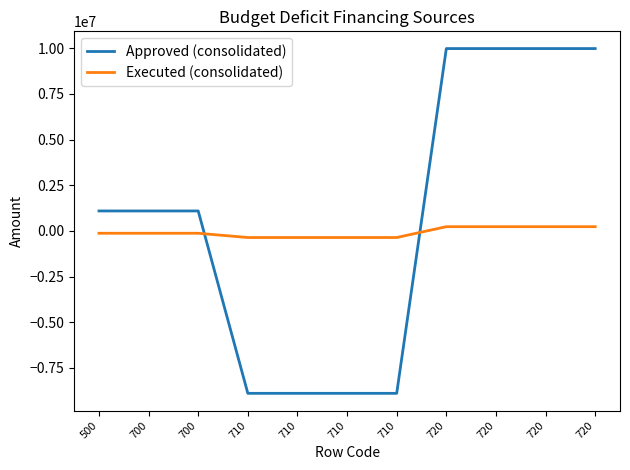

What are all the series names shown in the legend?

Approved (consolidated), Executed (consolidated)